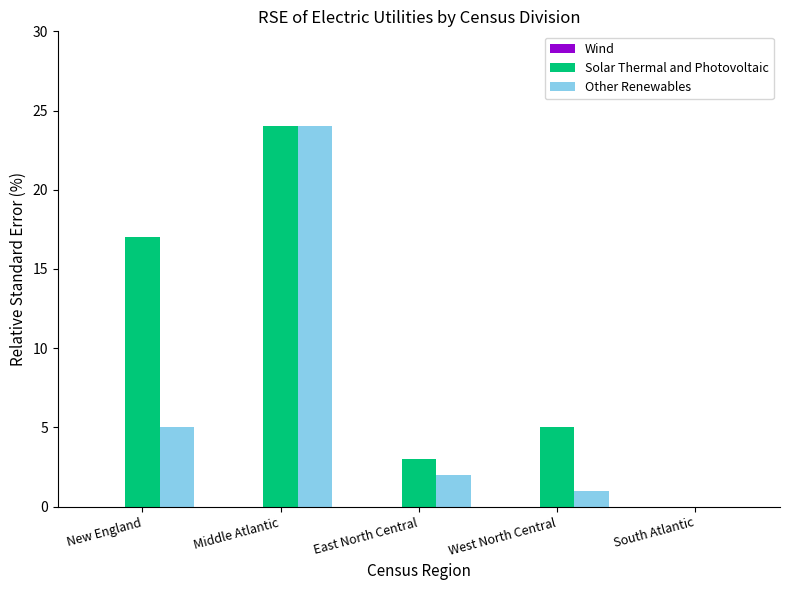

Are the bars horizontal?

No